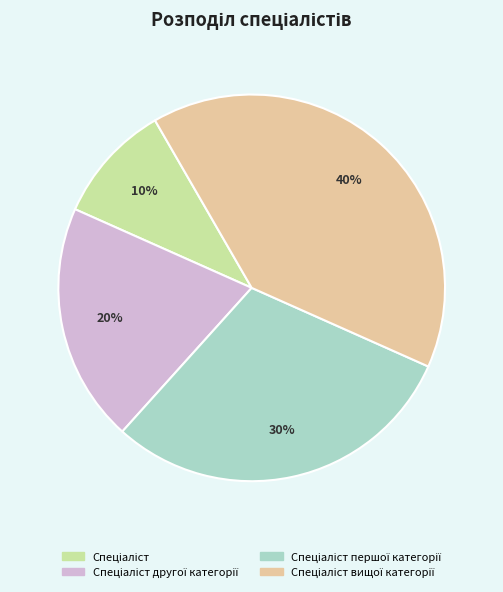

To the nearest percent, what is the average slice percentage?

25%